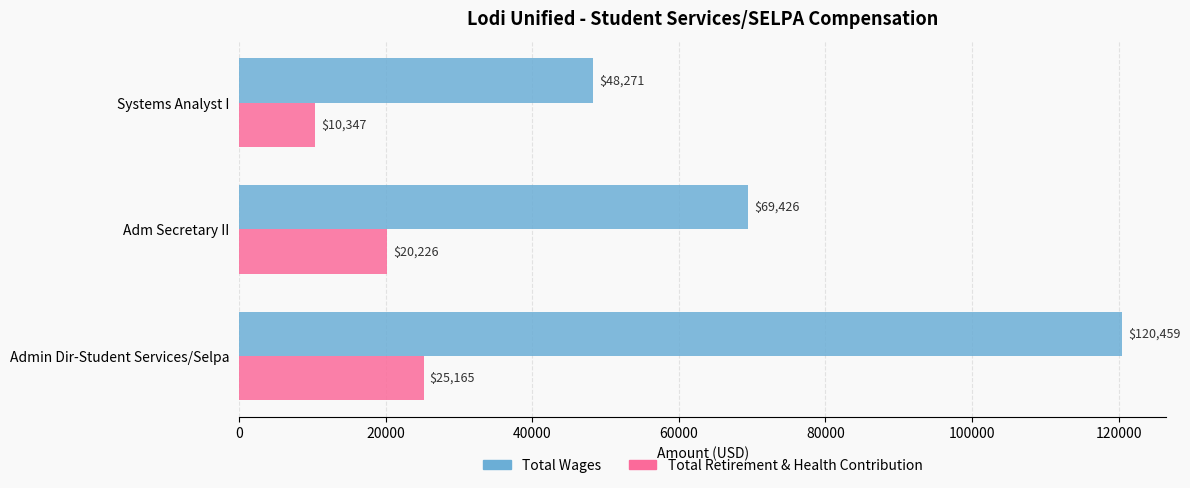

The Total Retirement & Health Contribution series shows 10003 at Adm Secretary II. True or false?

False